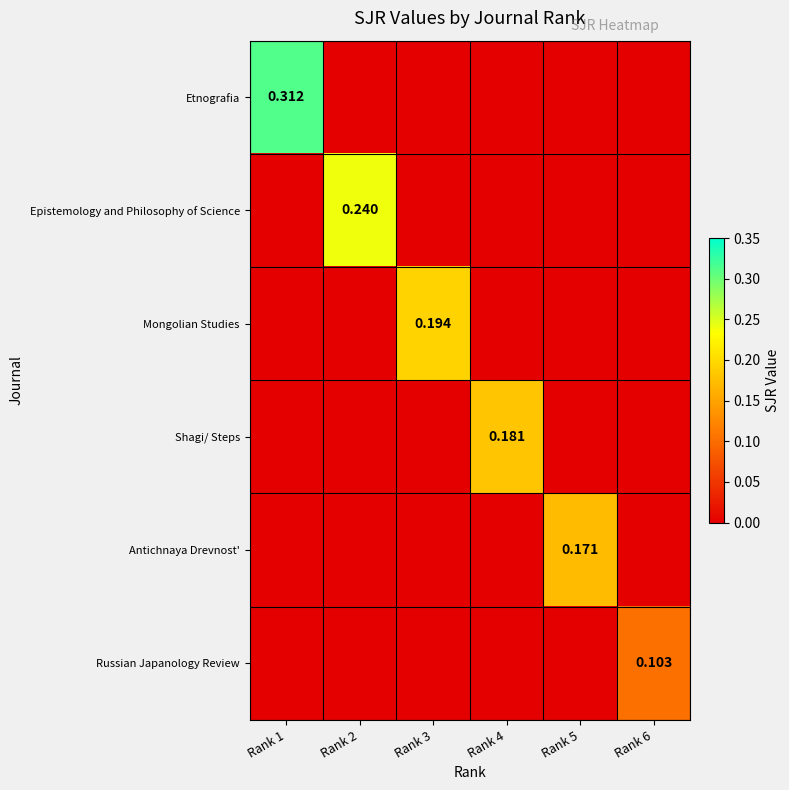

The value of Russian Japanology Review at Rank 6 is 0.1. True or false?

True